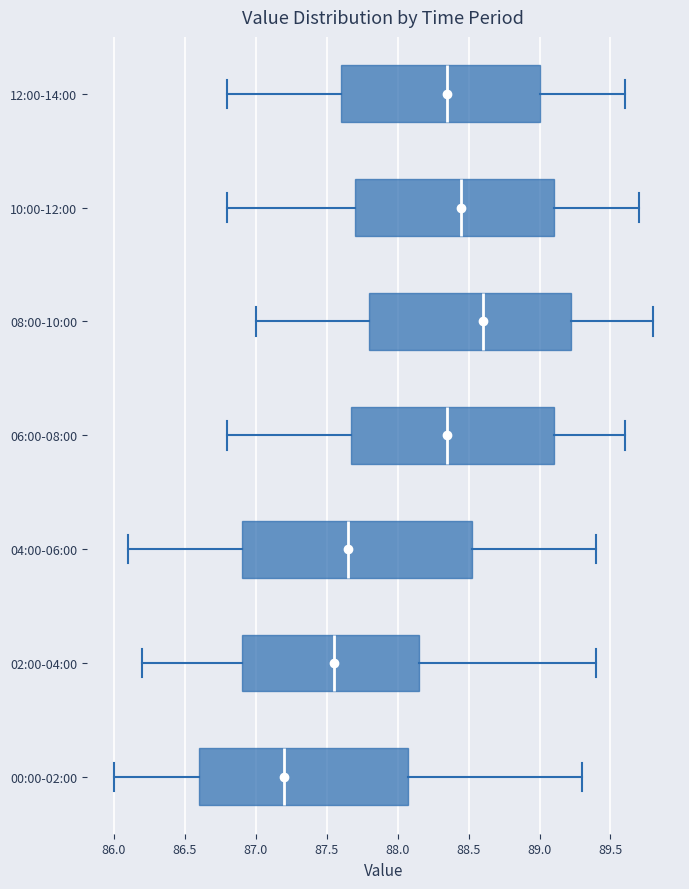

Which box is the widest, from its left edge to its right edge?

04:00-06:00